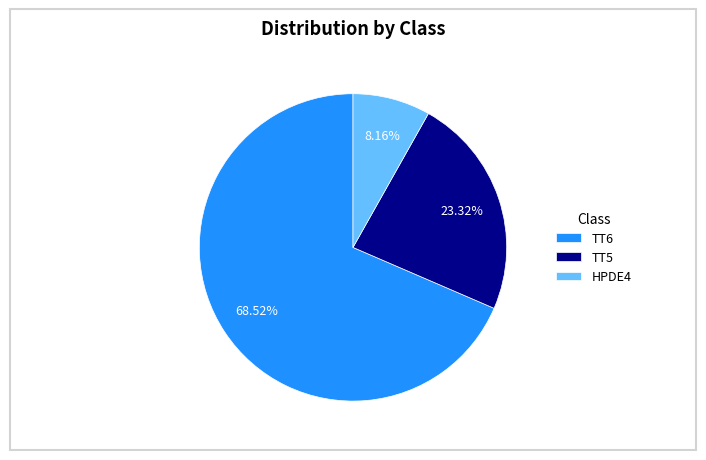

To the nearest percent, what portion does TT6 represent?

69%